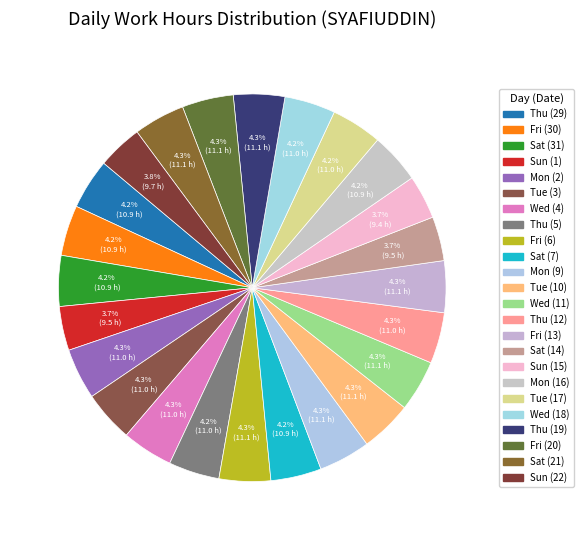

Count the number of slices in the pie.

24